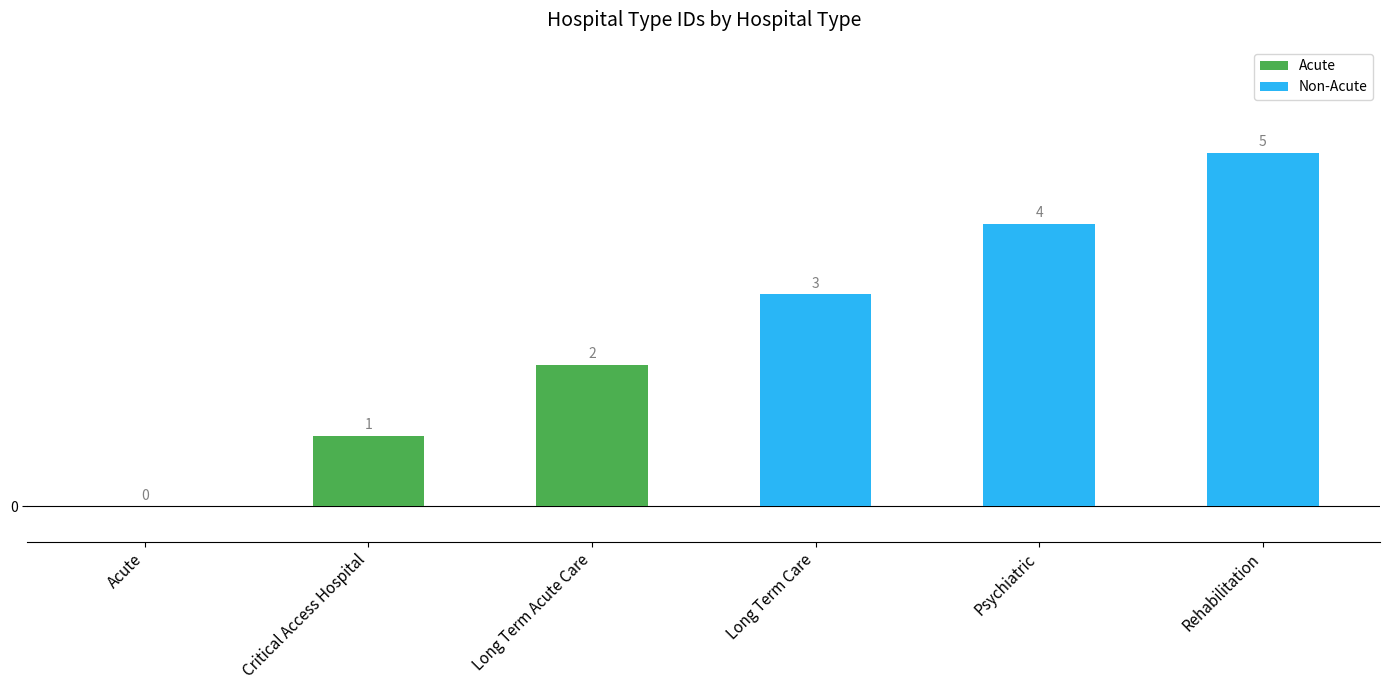

What is the sum of the values at Long Term Acute Care and Long Term Care?

5